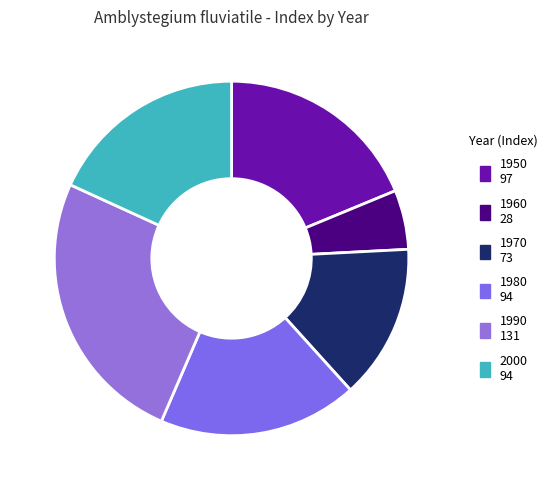

To the nearest percent, what portion does 2000 represent?

18%